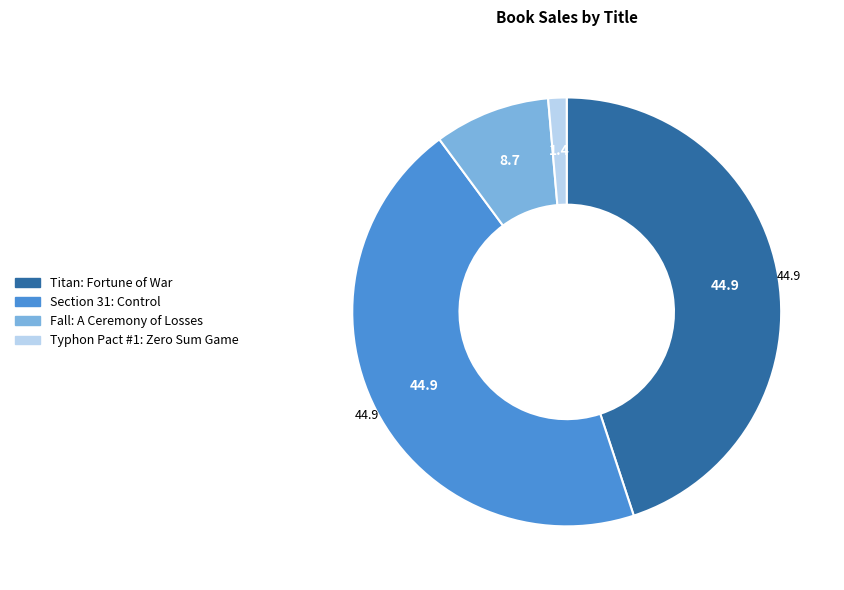

Between Section 31: Control and Typhon Pact #1: Zero Sum Game, which is larger?

Section 31: Control